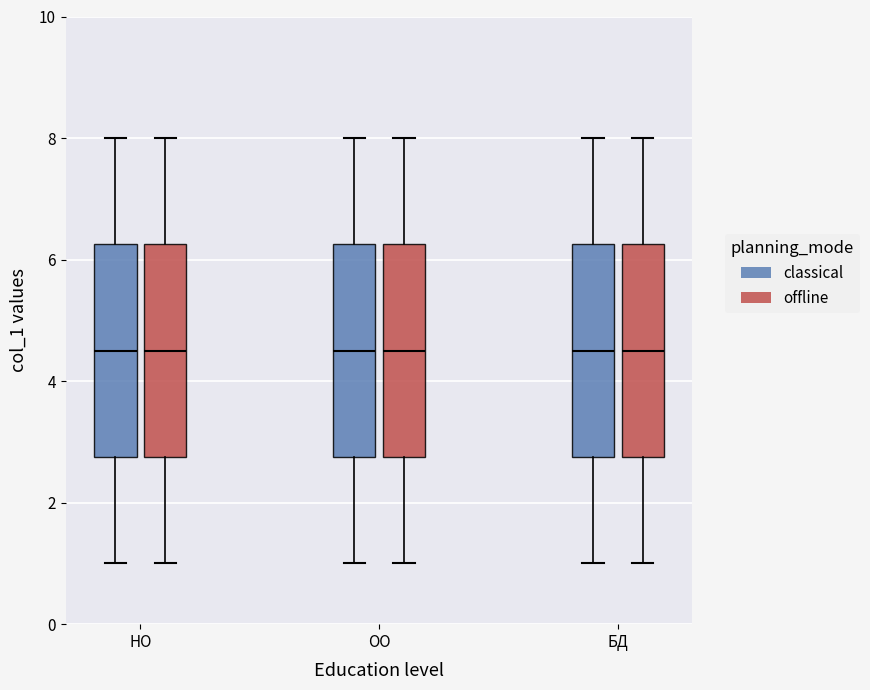

Reading left to right, read every box against the y-axis: the position of its median line, the range the box covers, and the ends of its whiskers. The values are not printed on the chart, so give them approximately, as read against the axis.

НО (classical): median 4.6, box 2.8 to 6.2, whiskers 1.0 to 8.0
НО (offline): median 4.6, box 2.8 to 6.2, whiskers 1.0 to 8.0
ОО (classical): median 4.6, box 2.8 to 6.2, whiskers 1.0 to 8.0
ОО (offline): median 4.6, box 2.8 to 6.2, whiskers 1.0 to 8.0
БД (classical): median 4.6, box 2.8 to 6.2, whiskers 1.0 to 8.0
БД (offline): median 4.6, box 2.8 to 6.2, whiskers 1.0 to 8.0